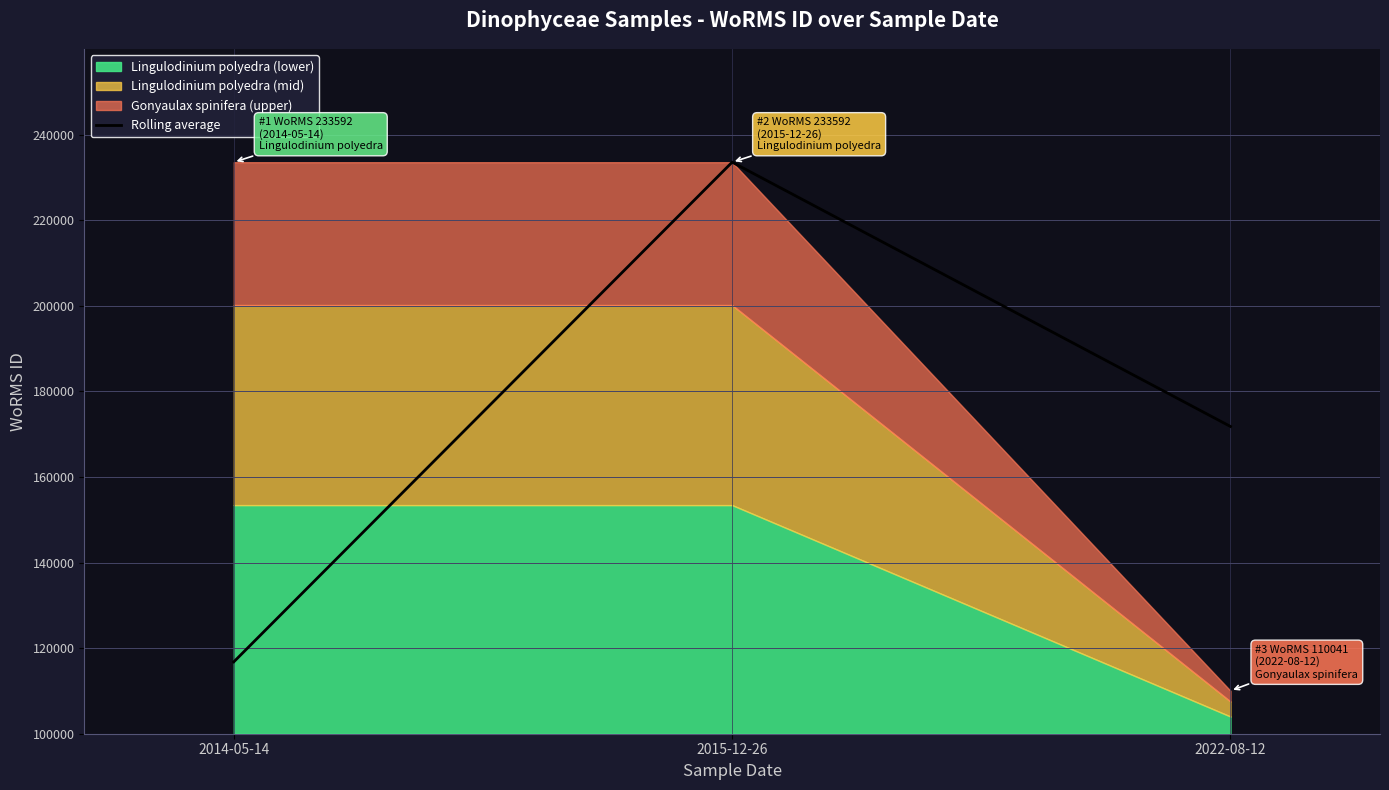

Between 2014-05-14 and 2022-08-12, which is larger?

2022-08-12